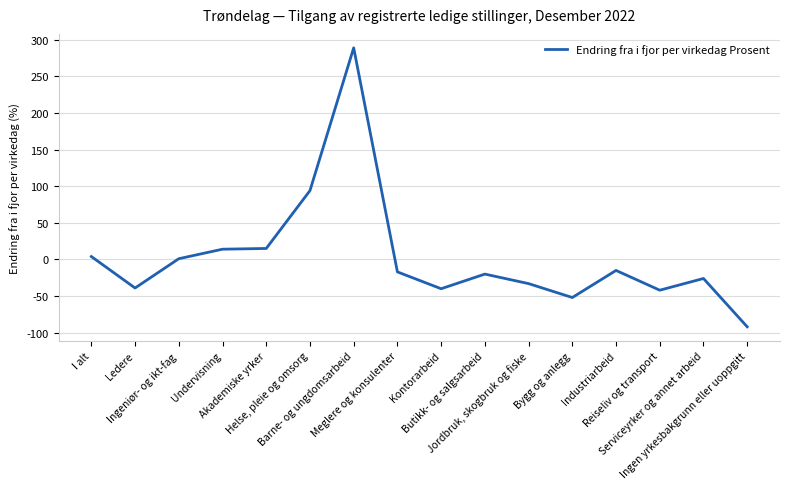

What is the difference between the values at Kontorarbeid and Jordbruk, skogbruk og fiske?

7